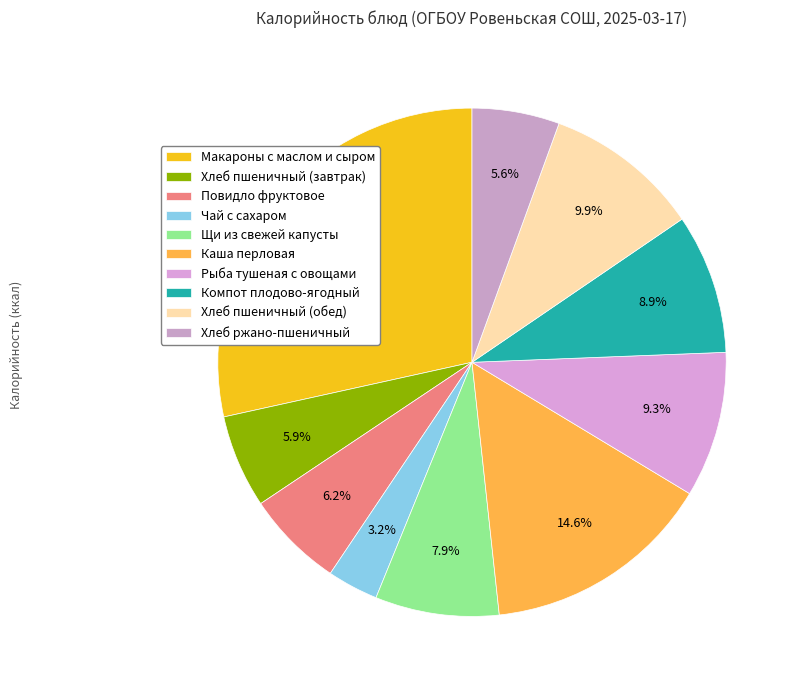

What portion of the pie excludes Хлеб пшеничный (завтрак)?

94.1%